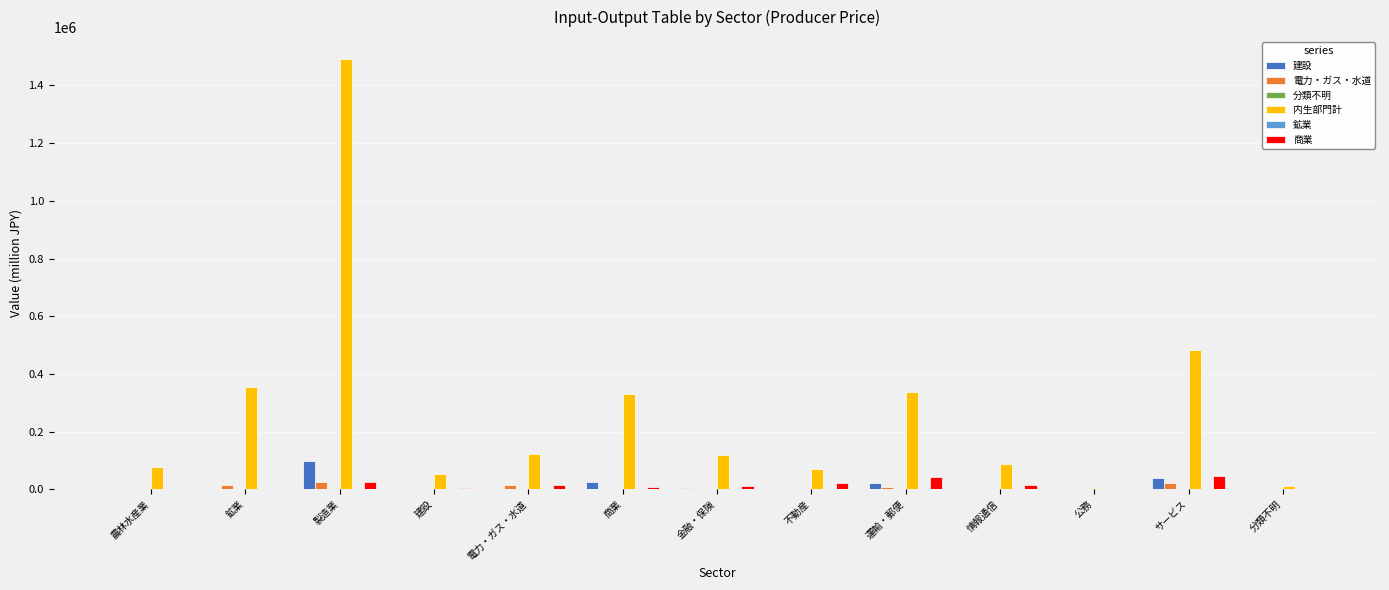

At which category does the chart reach its peak across all series?

製造業